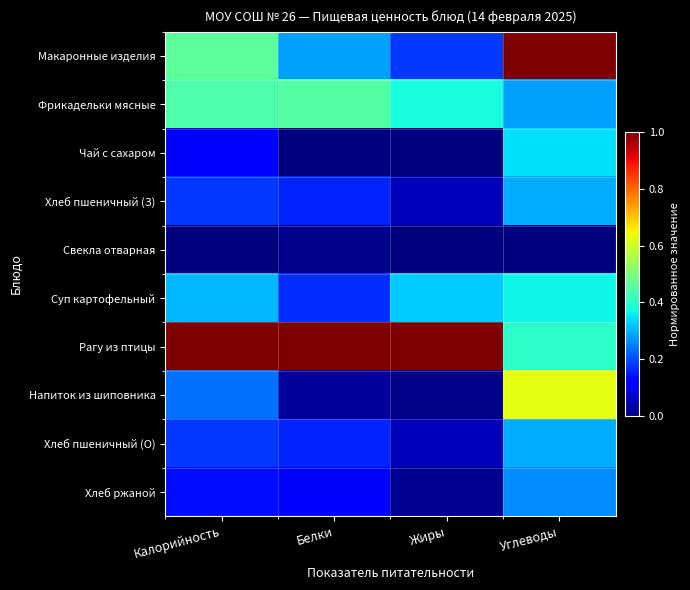

At which category is the sum across all series the highest?

Углеводы